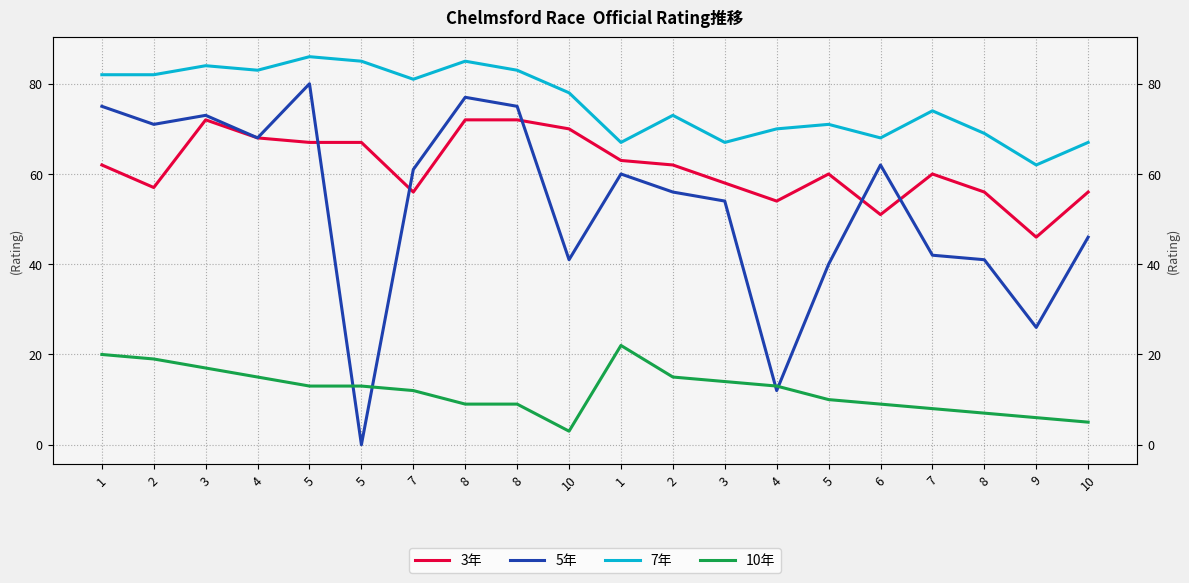

Reading right to left, list all the values displayed in this chart.

3年: 56	46	56	60	51	60	54	58	62	63	70	72	72	56	67	67	68	72	57	62
5年: 46	26	41	42	62	40	12	54	56	60	41	75	77	61	0	80	68	73	71	75
7年: 67	62	69	74	68	71	70	67	73	67	78	83	85	81	85	86	83	84	82	82
10年: 5	6	7	8	9	10	13	14	15	22	3	9	9	12	13	13	15	17	19	20